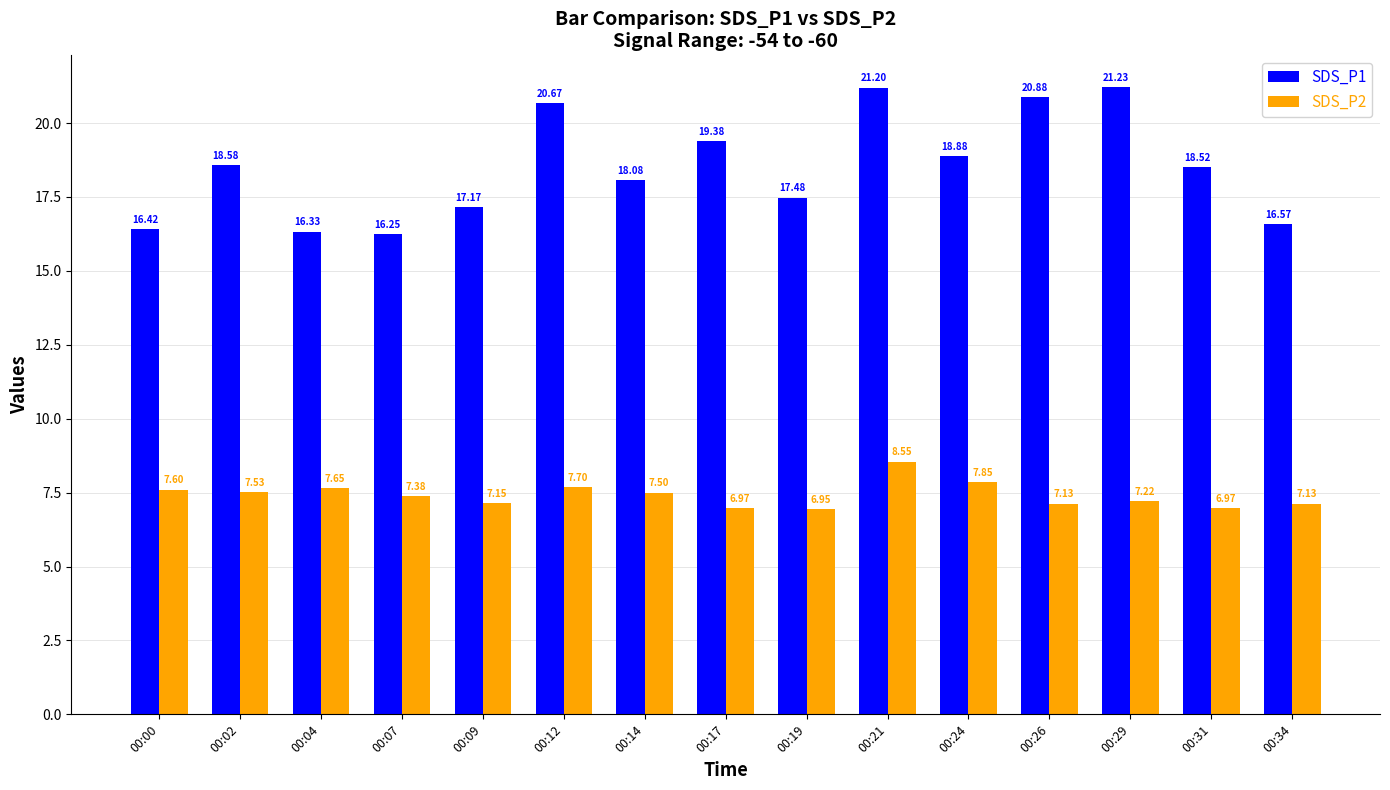

True or false: SDS_P1 has a value of 8.7 at 00:26.

False